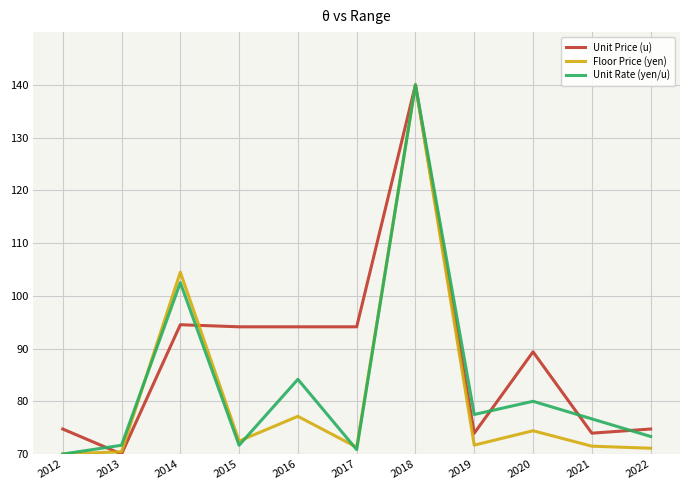

What are all the series names shown in the legend?

Unit Price (u), Floor Price (yen), Unit Rate (yen/u)